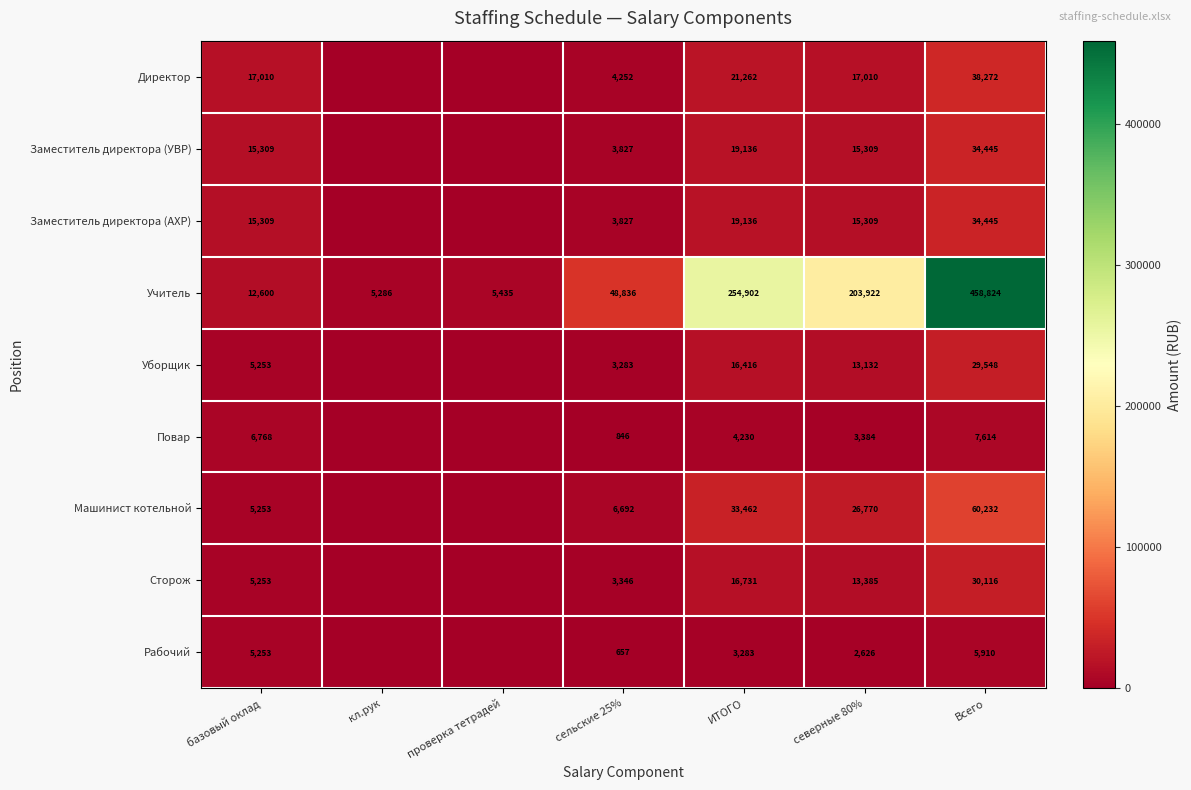

What is the difference between the maximum and minimum values in the Учитель series?

453538